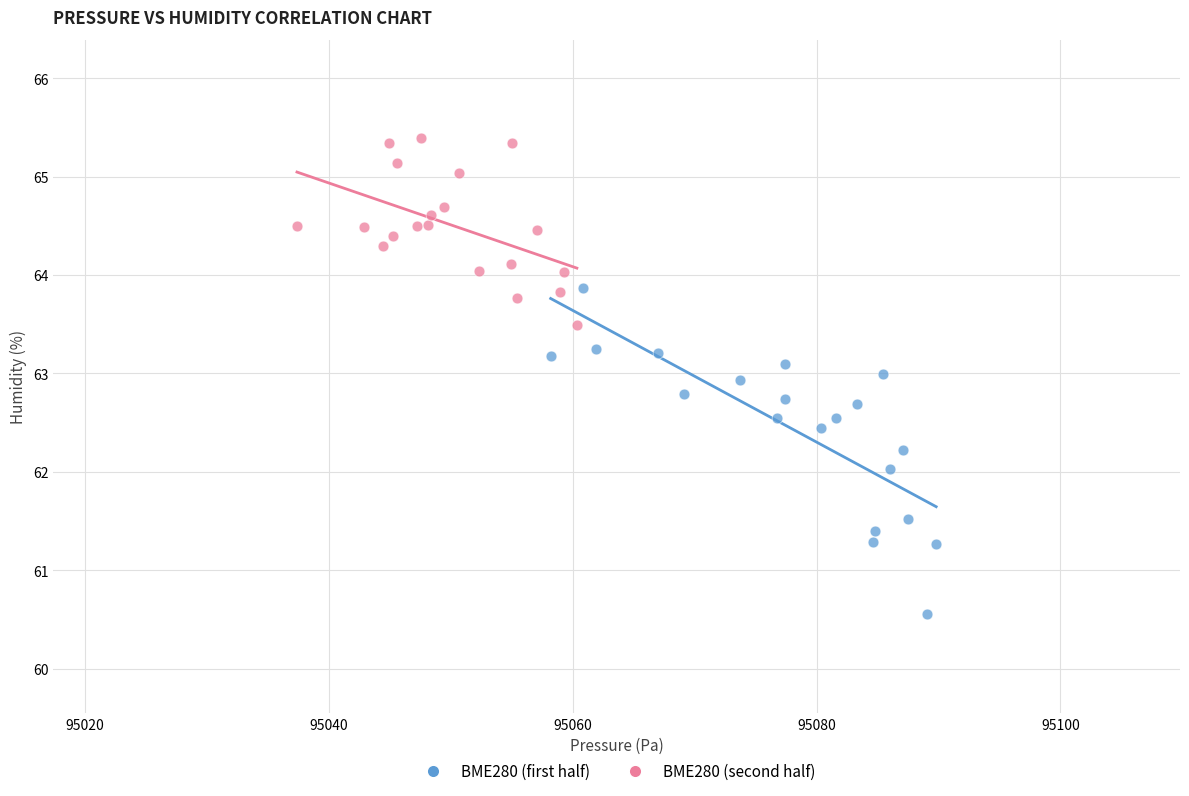

What are all the series names shown in the legend?

BME280 (first half), BME280 (second half)